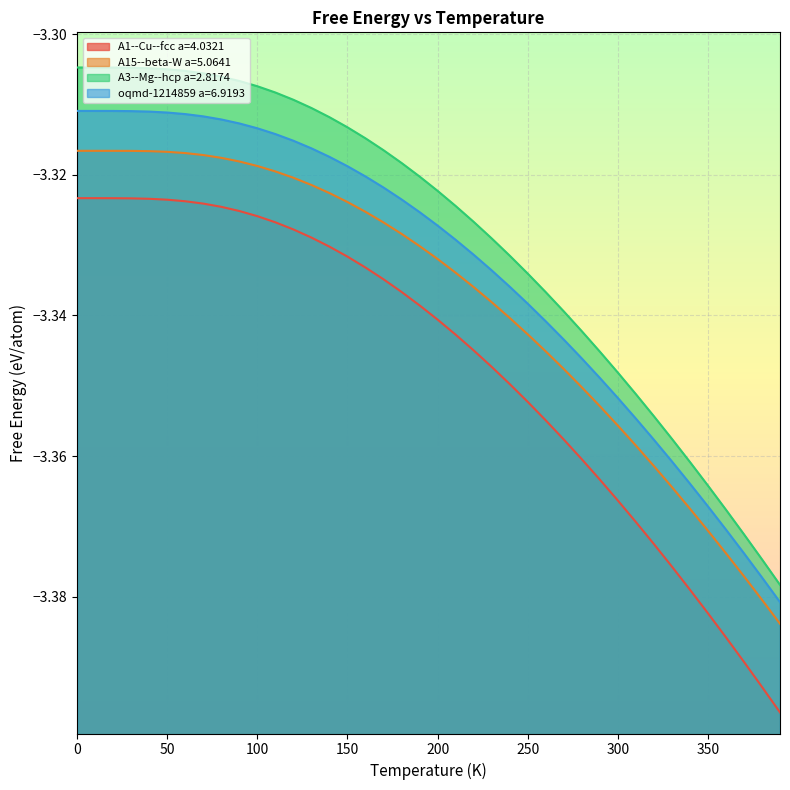

What is the difference between the maximum and minimum values in the oqmd-1214859 a=6.9193 series?

0.1